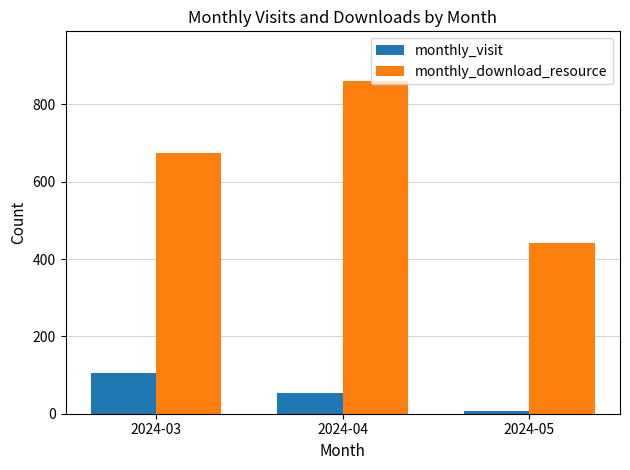

Is it true that monthly_download_resource equals 674 at 2024-03?

True